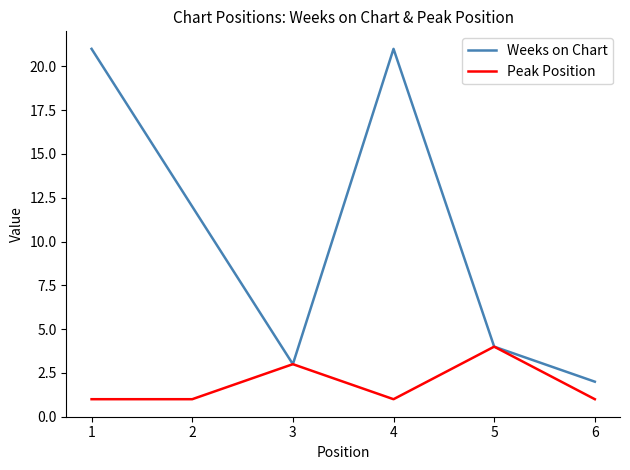

The value of Weeks on Chart at 5 is 6. True or false?

False